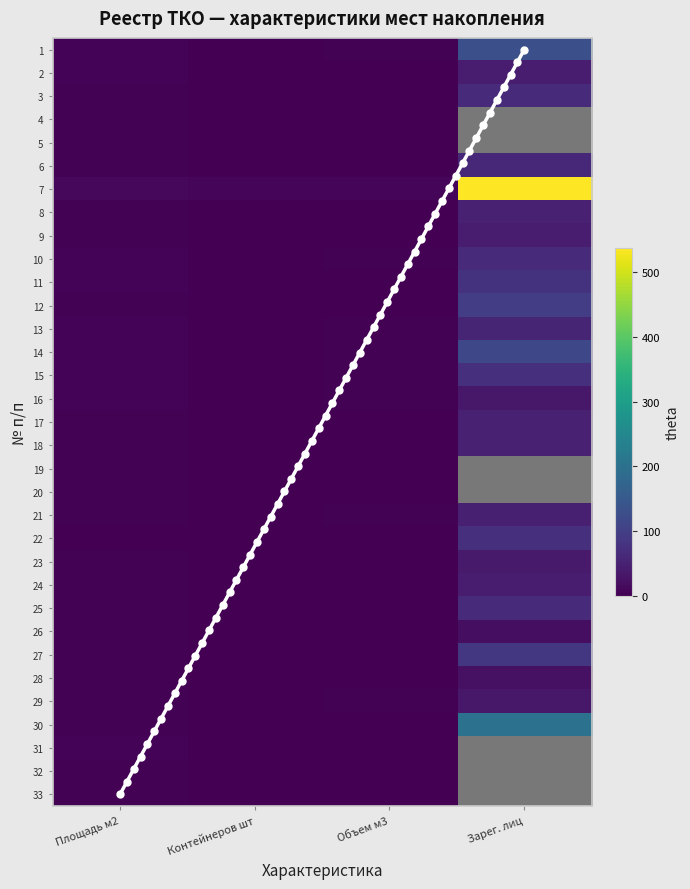

What is the sum of all 4 values?

2176.0